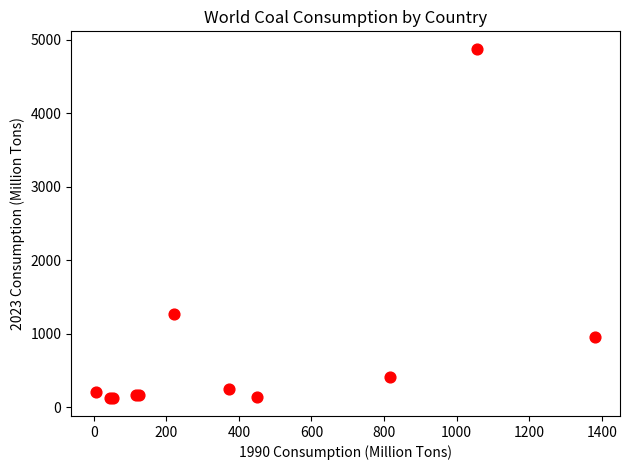

What Y value in the scatter plot is closest to 2497?

1272.2